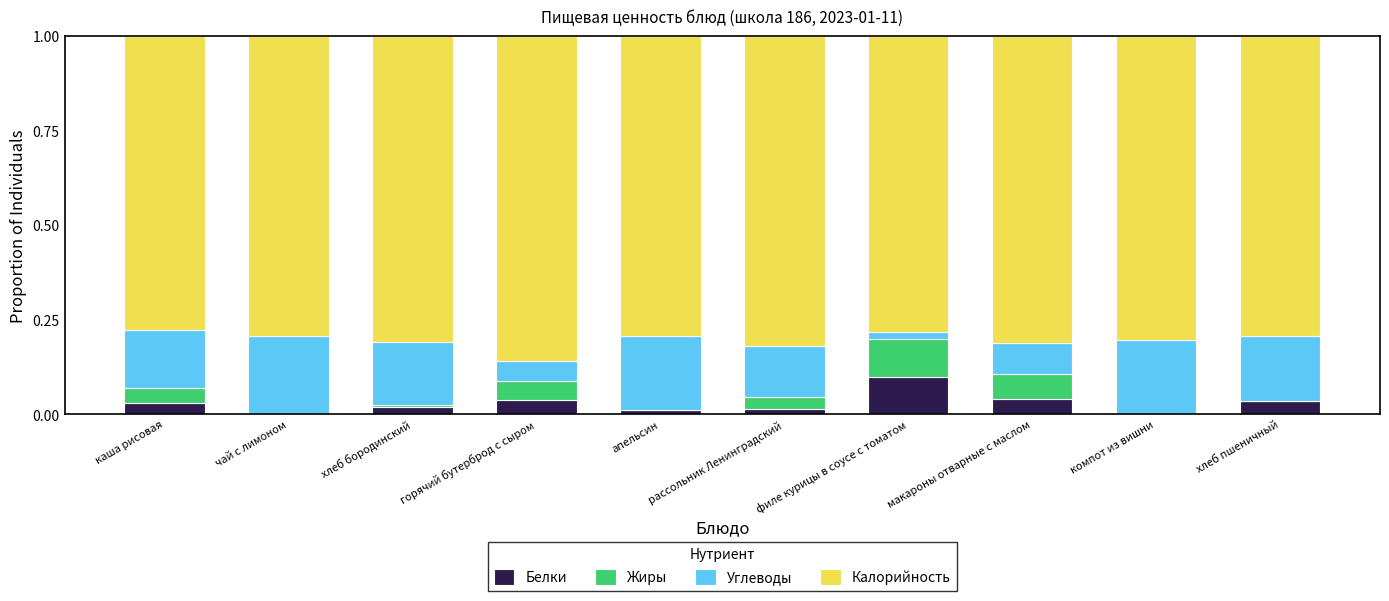

At which label does Белки reach its peak?

филе курицы в соусе с томатом